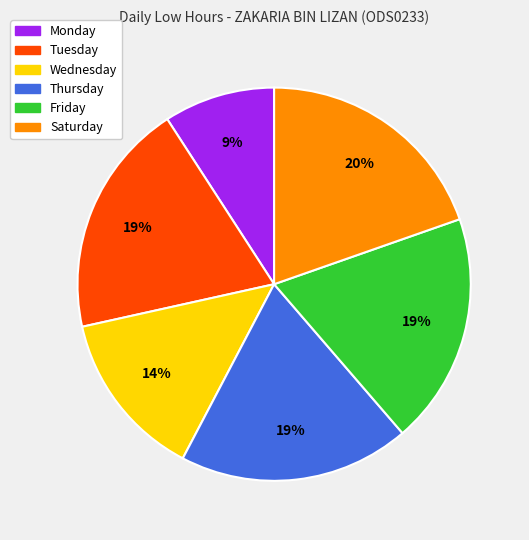

Is there any slice that represents more than half of the pie?

No